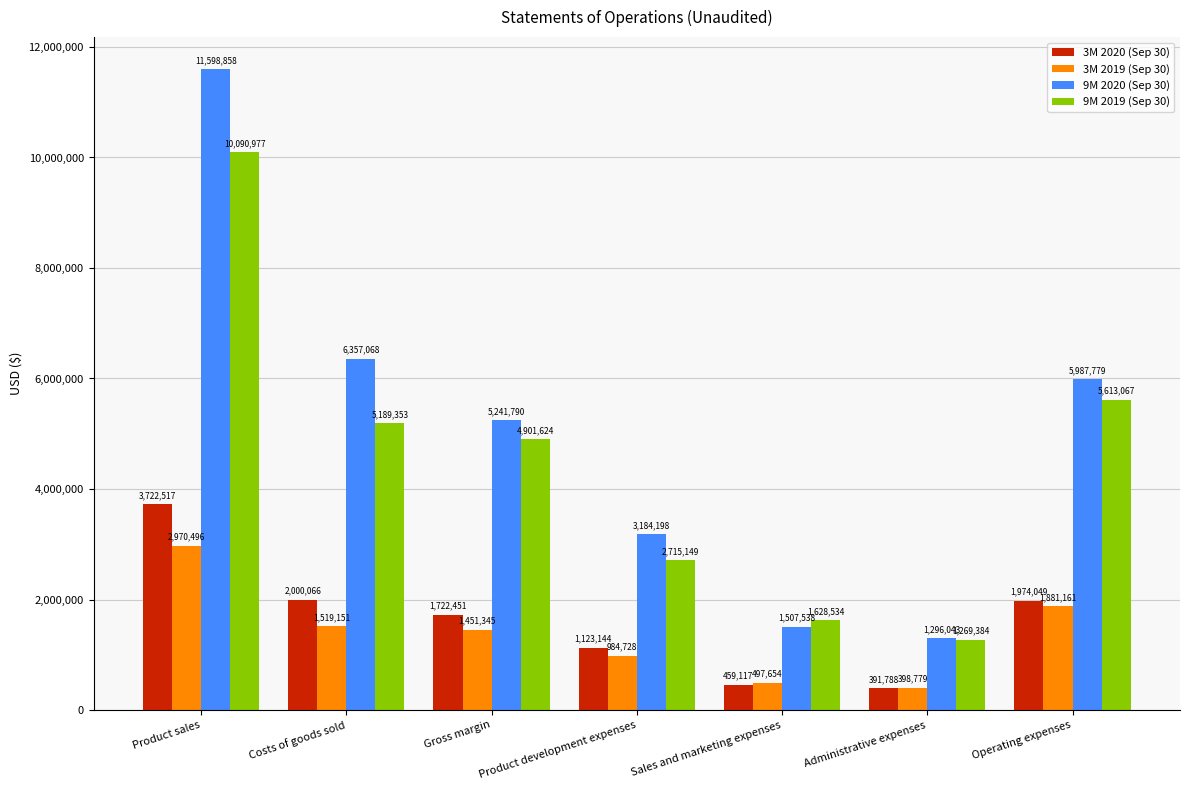

What is the average value of the 3M 2020 (Sep 30) series?

1627590